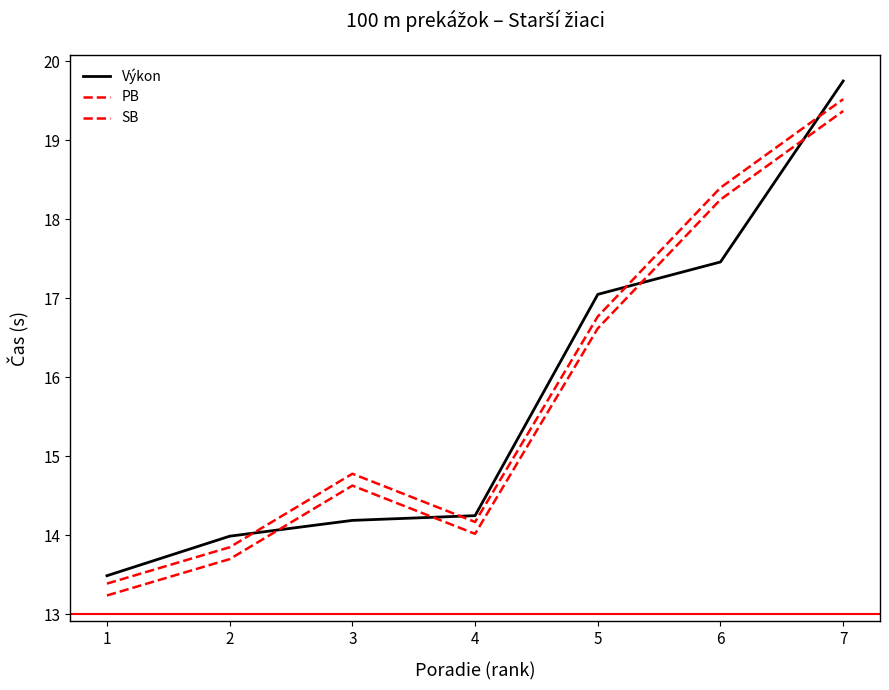

What is the difference between the PB values at 1 and 6?

5.0